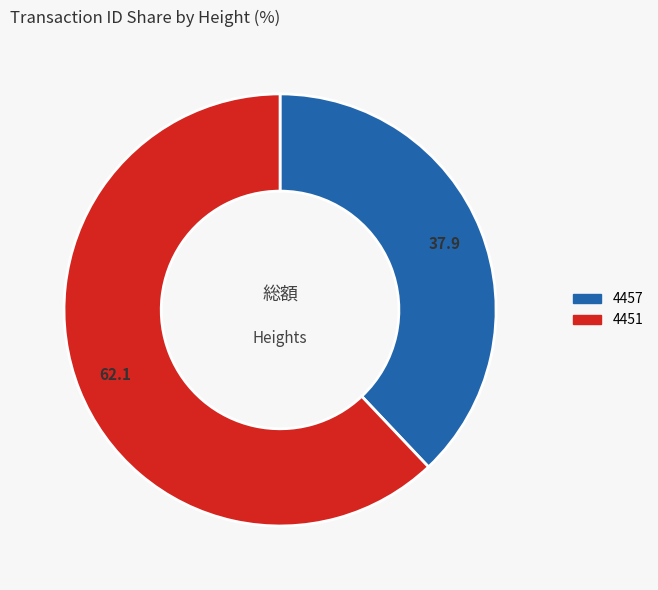

What is the largest slice in the pie chart?

4451